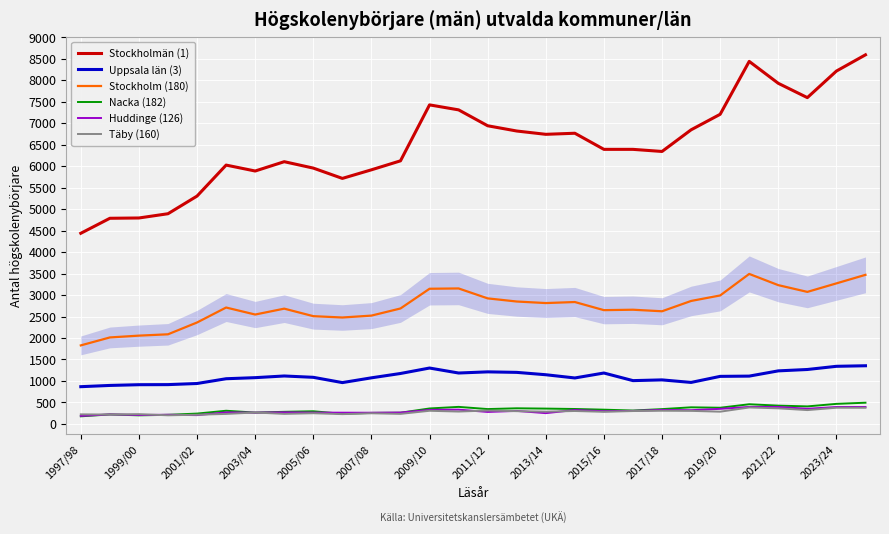

True or false: Nacka (182) and Uppsala län (3) intersect in this chart.

False